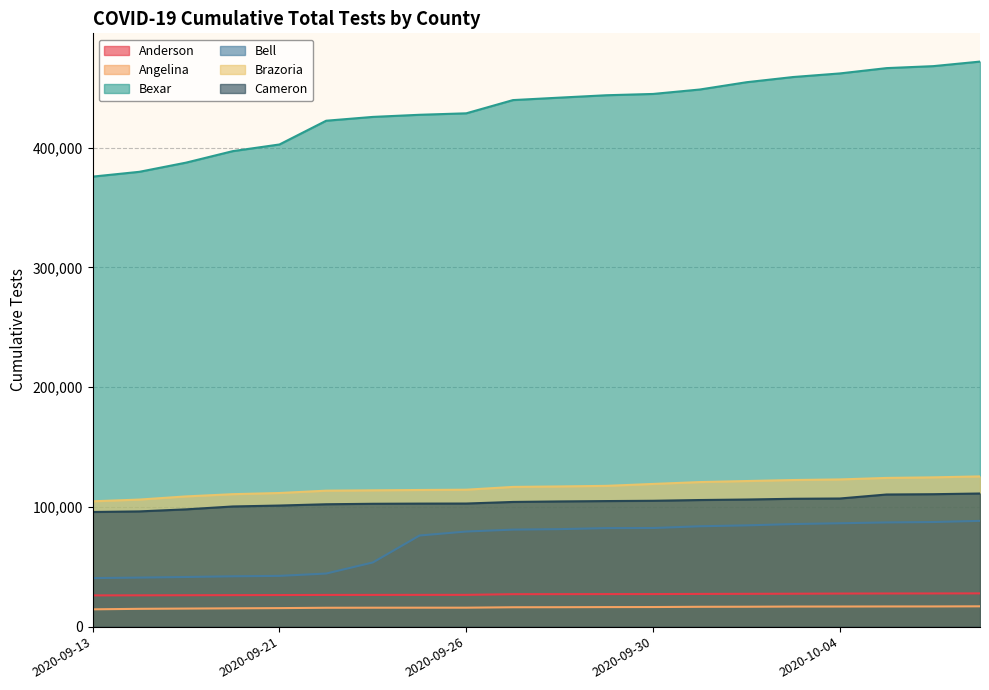

What are all the series names shown in the legend?

Anderson, Angelina, Bexar, Bell, Brazoria, Cameron